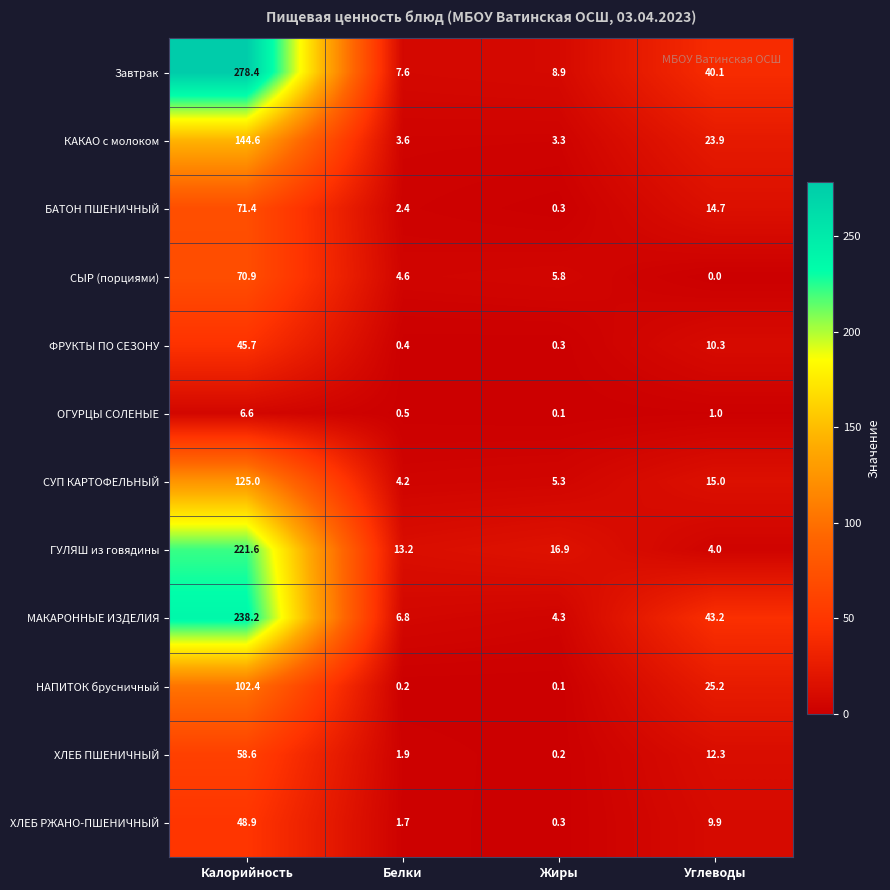

What is the difference between the highest and lowest values at Углеводы?

43.2